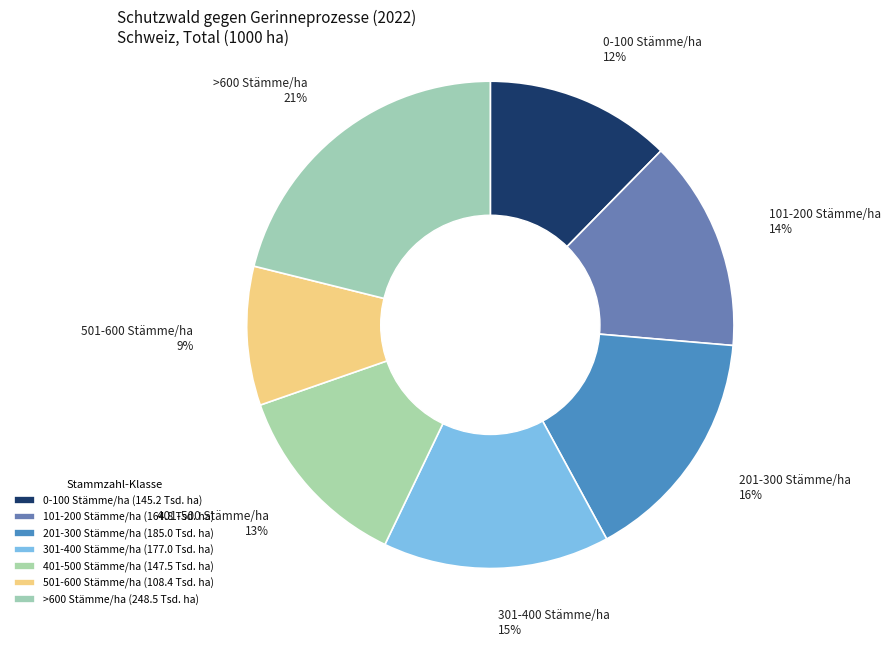

What is the ratio of the value at 201-300 Stämme/ha to the value at 0-100 Stämme/ha?

1.3